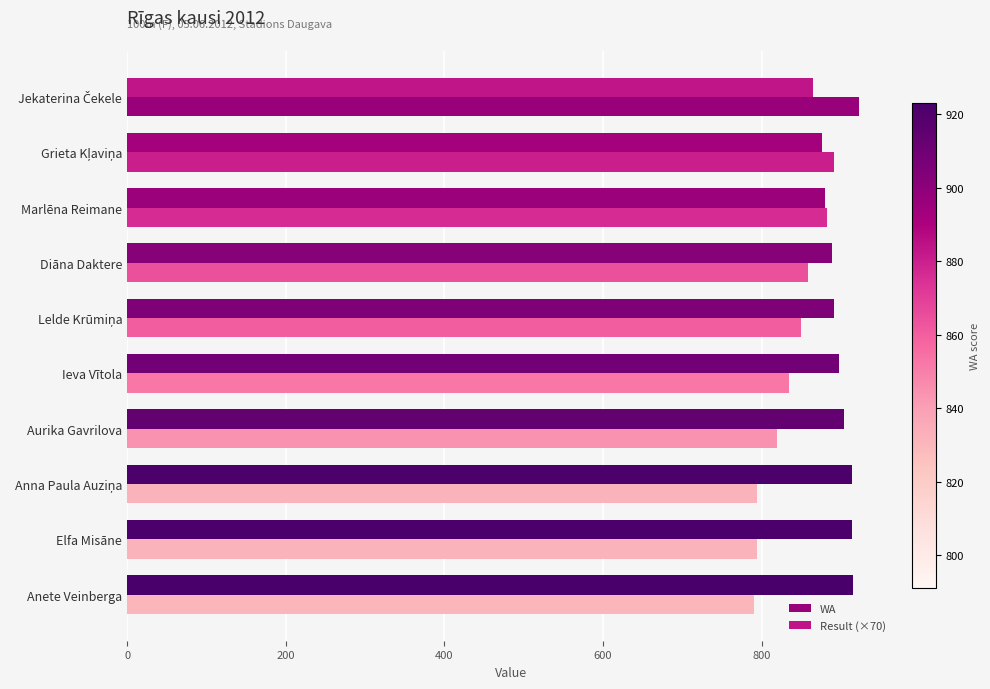

What is the highest value of the WA series?

923.0